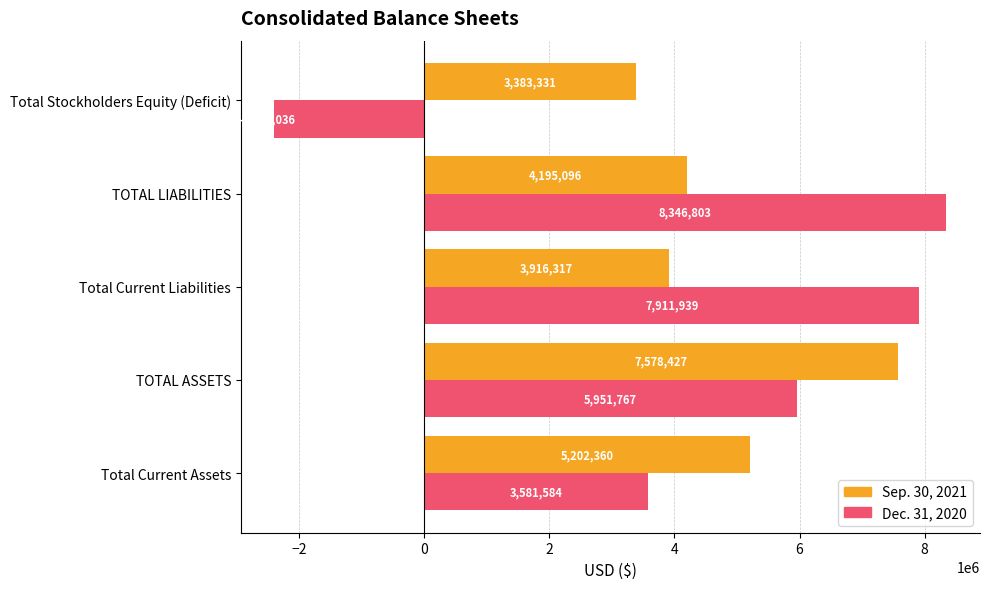

What is the difference between the second highest and minimum values in the Dec. 31, 2020 series?

10306975